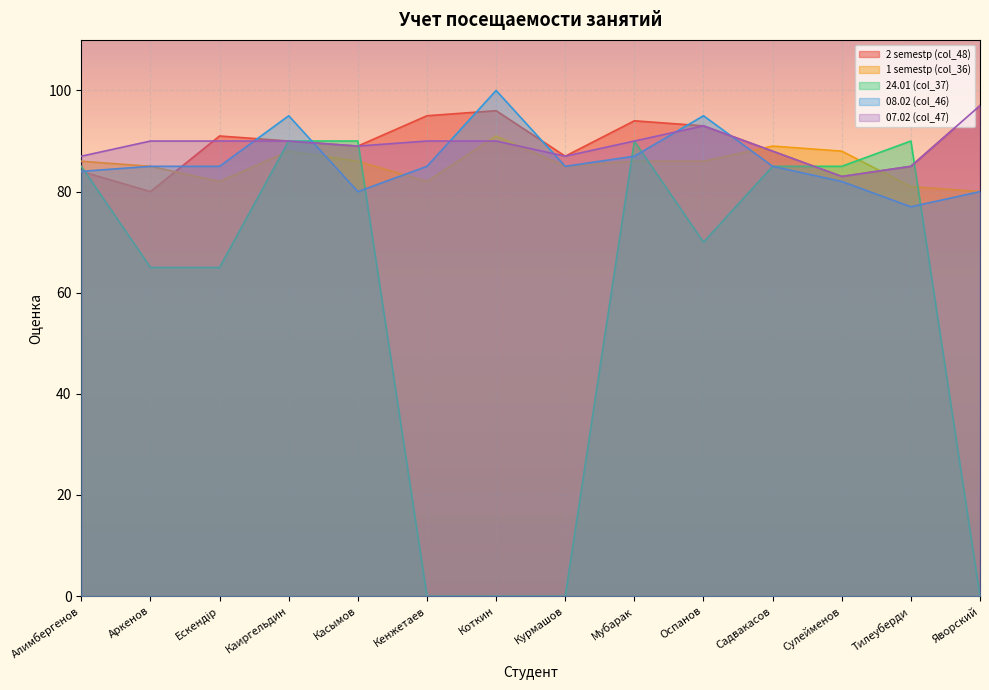

Which category has the highest value across all series?

Коткин